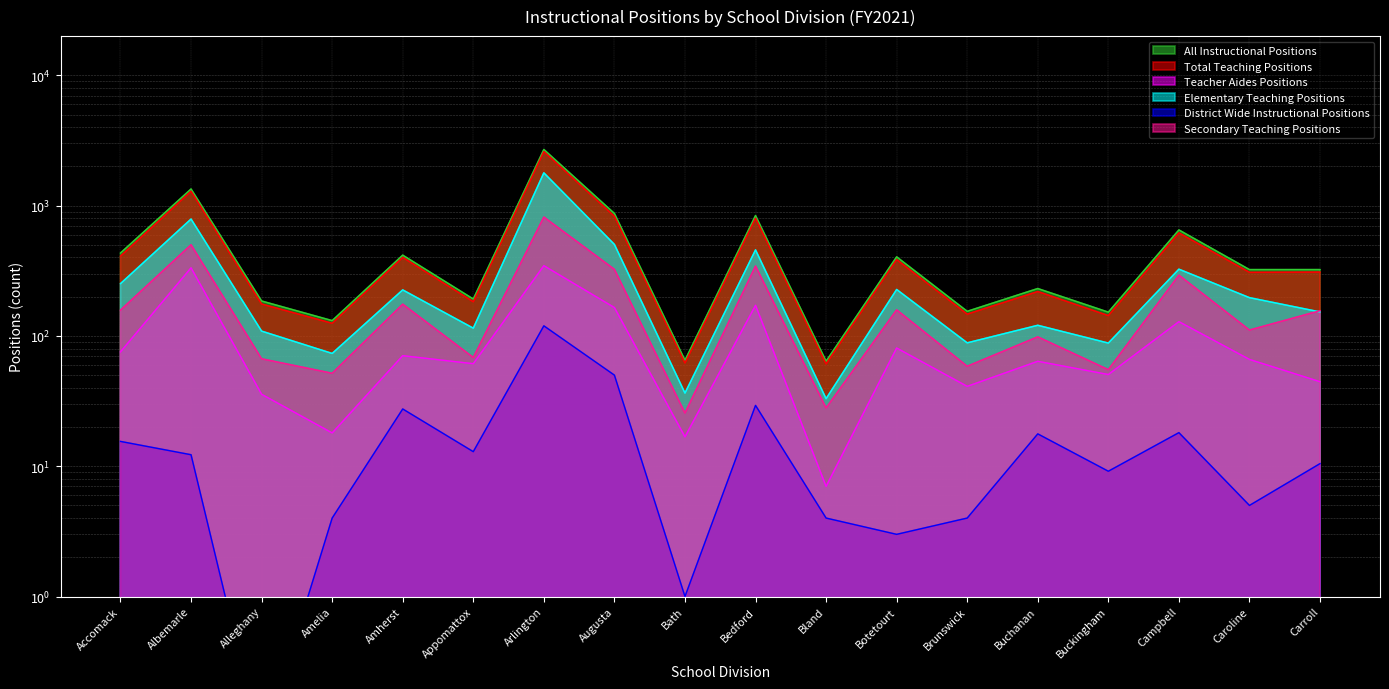

The value of Elementary Teaching Positions at Appomattox is 178.4. True or false?

False